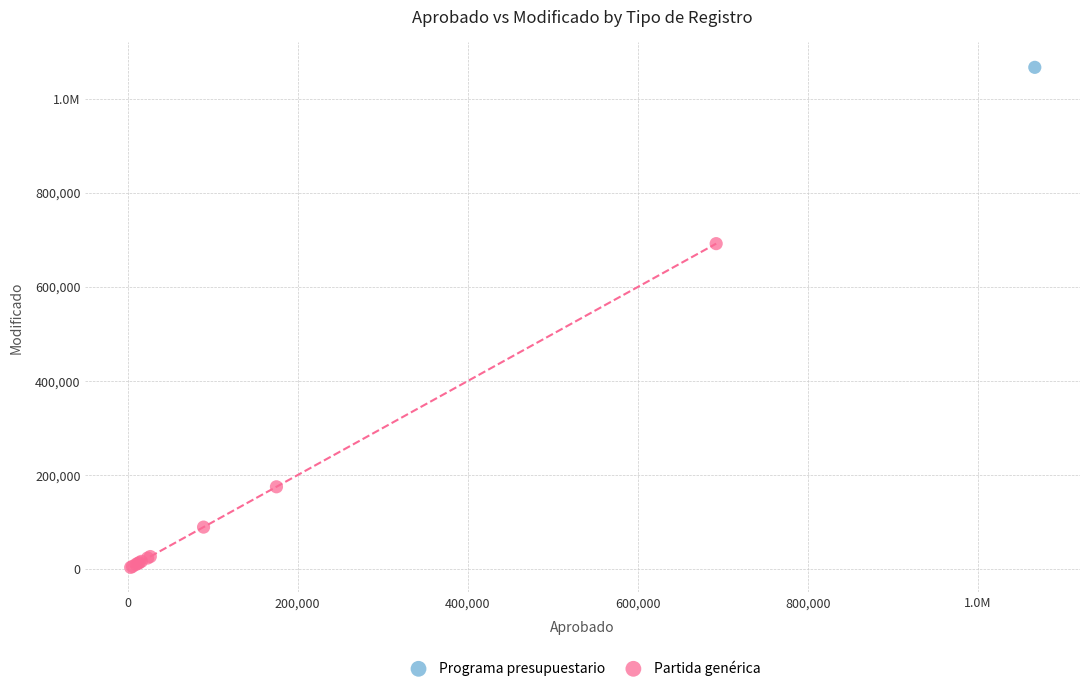

What are all the series names shown in the legend?

Programa presupuestario, Partida genérica